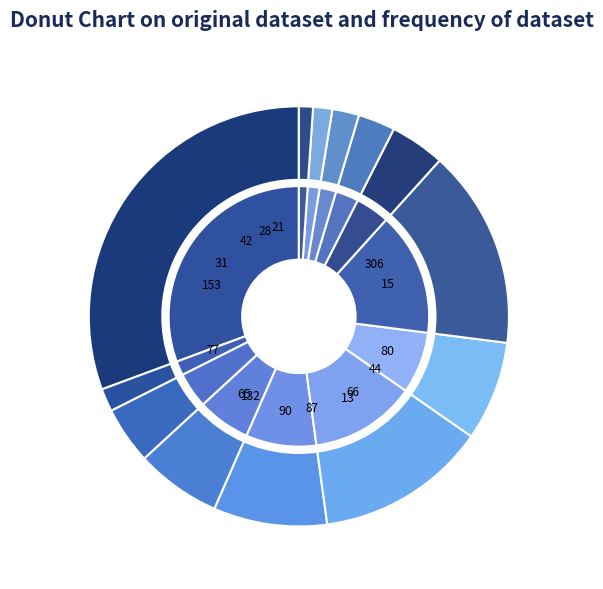

What portion of the pie excludes 41?

98.5%